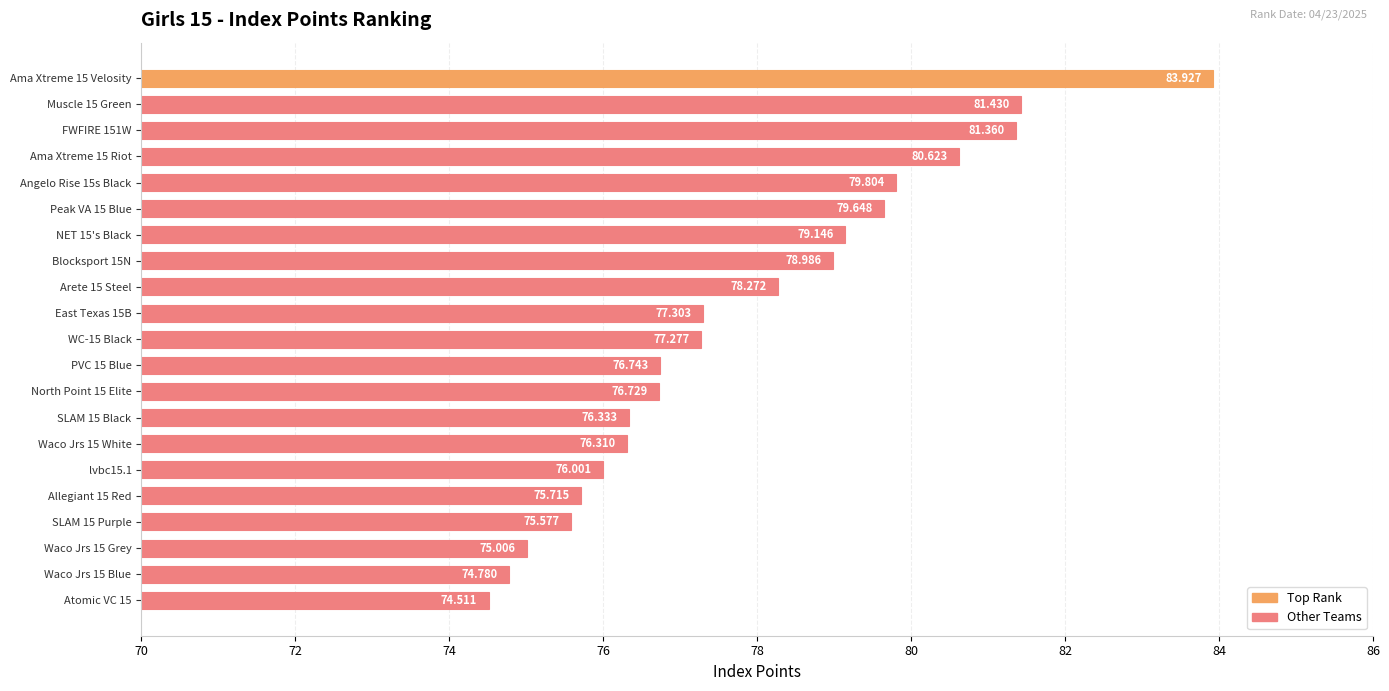

What is the difference between the maximum and minimum values?

9.4